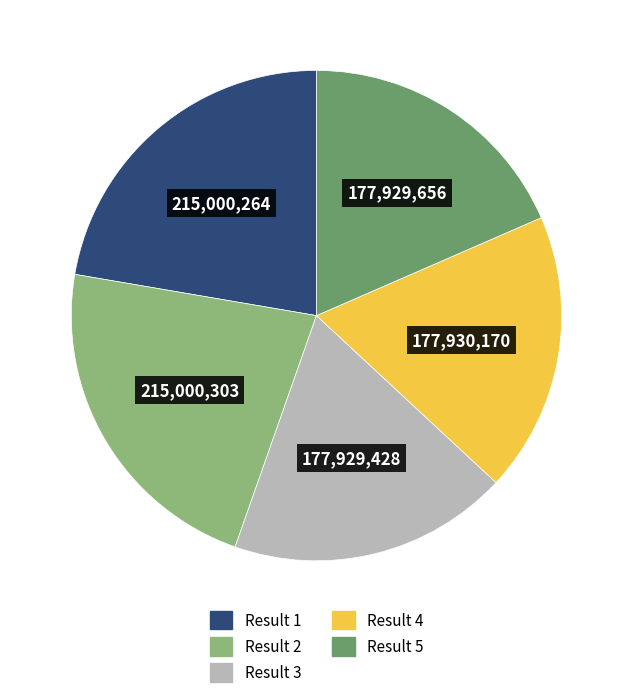

Is there any slice that represents more than half of the pie?

No